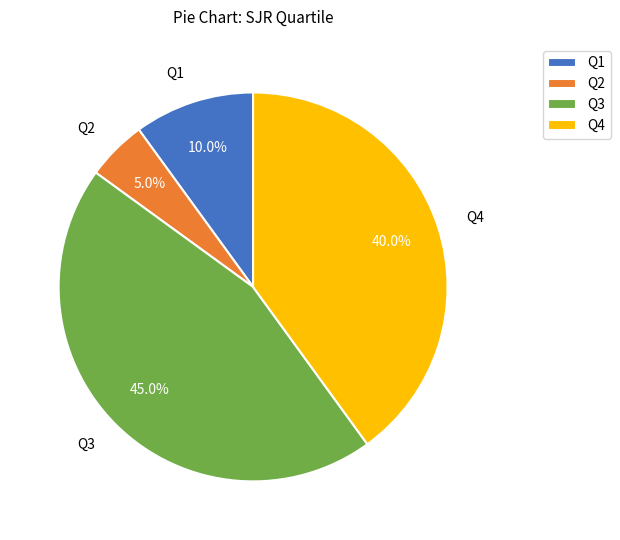

Which slice is the largest?

Q3